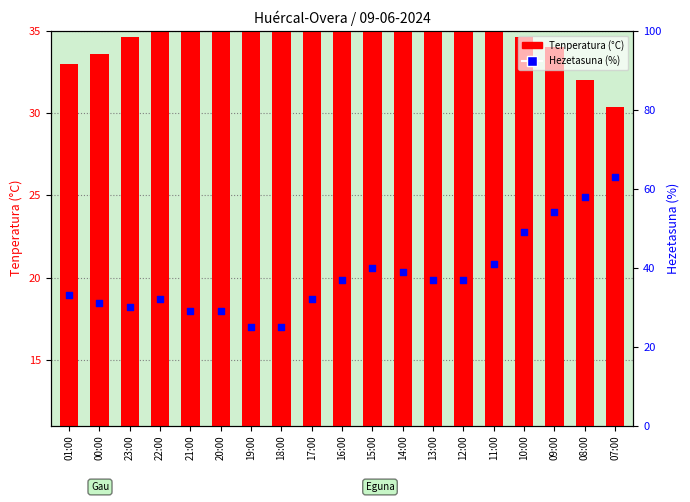

Which series contains the lowest Y value?

Tenperatura (°C)